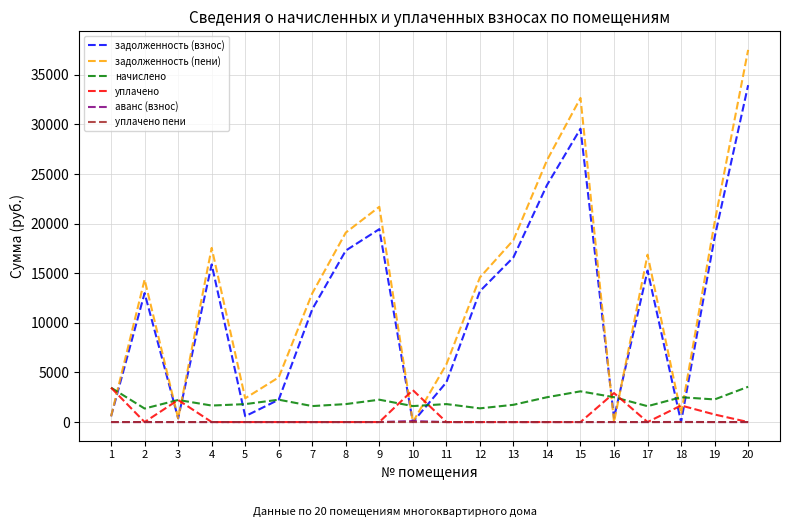

Which series has the largest range (max minus min)?

задолженность (пени)